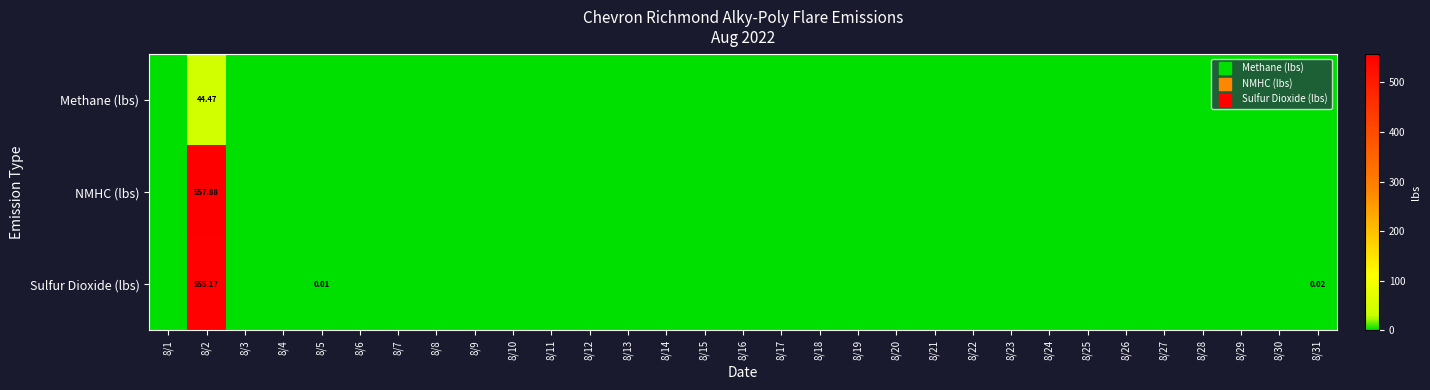

List the labels in order of Methane (lbs) value, largest first.

8/2, 8/1, 8/3, 8/4, 8/5, 8/6, 8/7, 8/8, 8/9, 8/10, 8/11, 8/12, 8/13, 8/14, 8/15, 8/16, 8/17, 8/18, 8/19, 8/20, 8/21, 8/22, 8/23, 8/24, 8/25, 8/26, 8/27, 8/28, 8/29, 8/30, 8/31